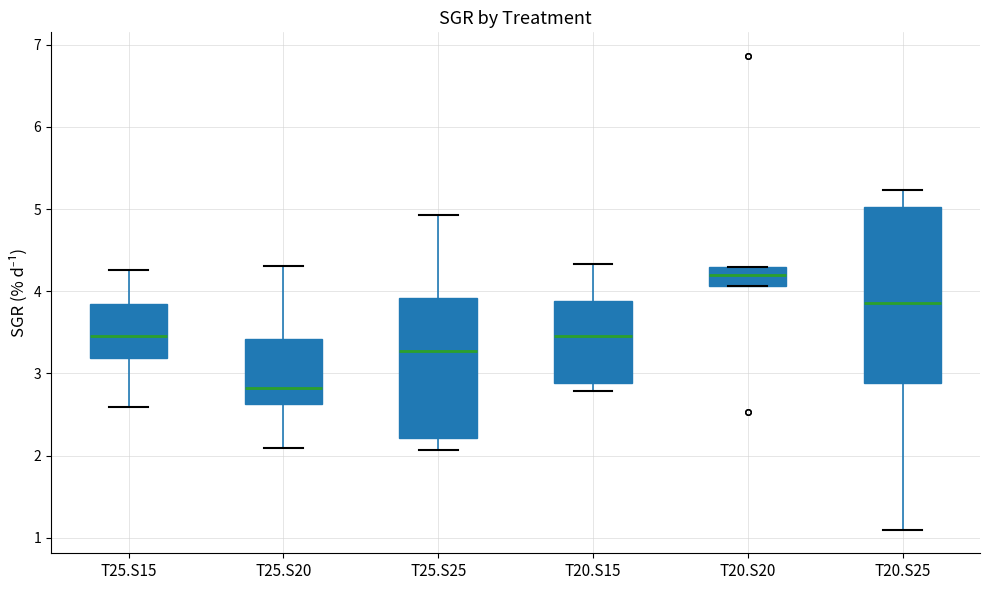

Comparing the boxes themselves (not the whiskers), which one is the tallest?

T20.S25